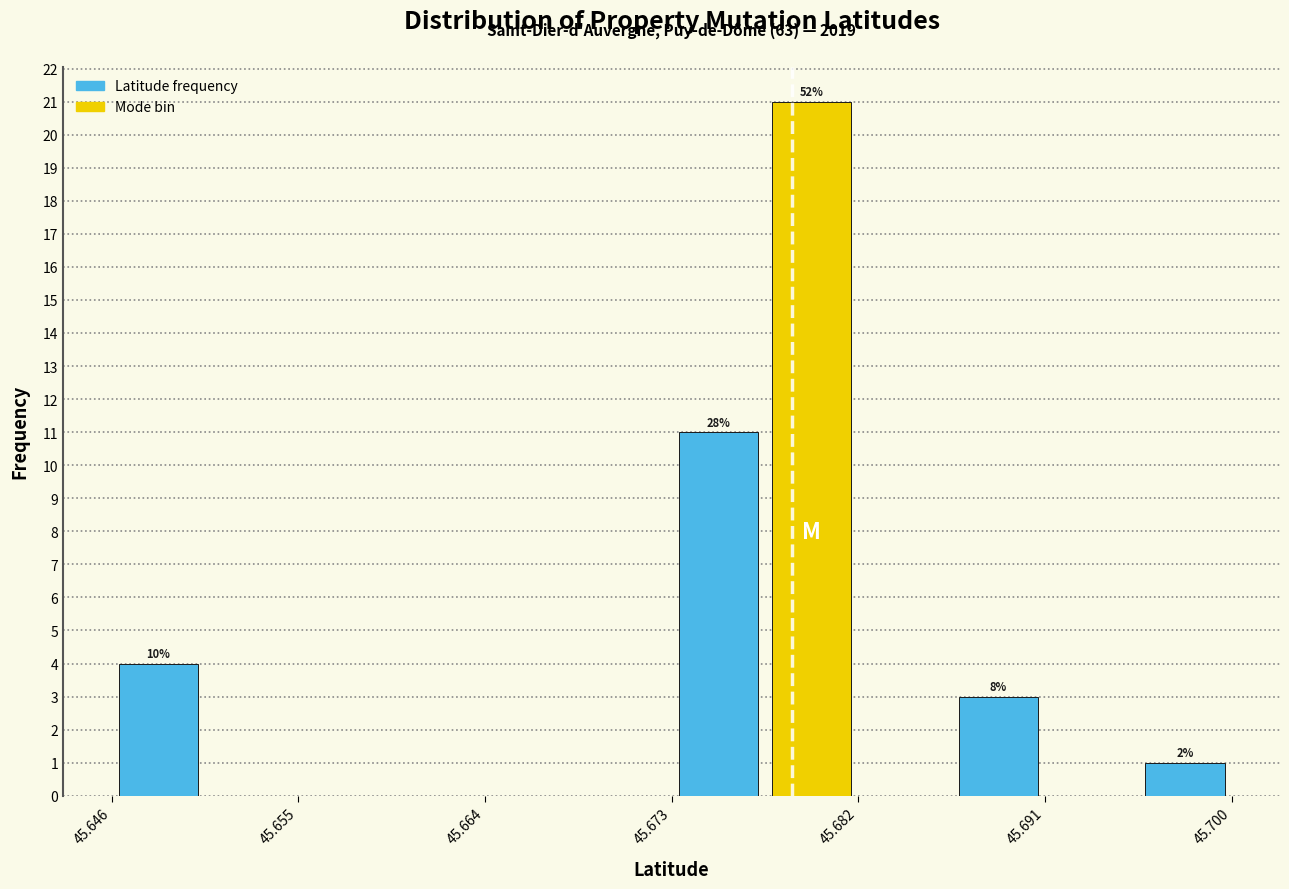

Over which range of the x-axis is the bar tallest?

45.677 to 45.682